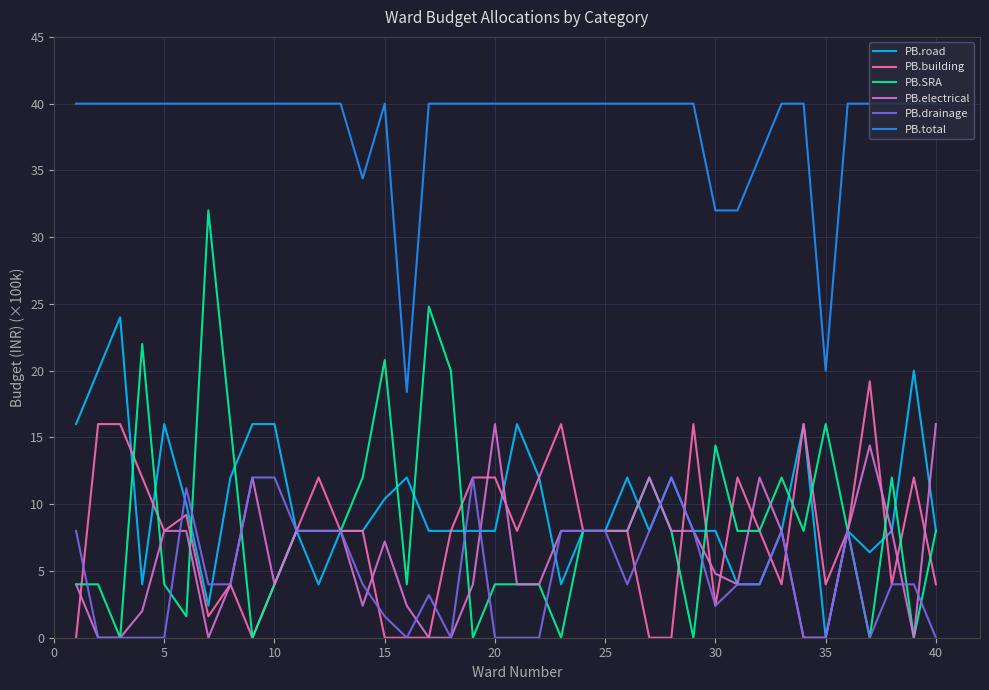

Reading right to left, what are all the values shown in this chart?

PB.road: 8.0	20.0	8.0	6.4	8.0	0.0	16.0	8.0	4.0	4.0	8.0	8.0	12.0	8.0	12.0	8.0	8.0	4.0	12.0	16.0	8.0	8.0	8.0	8.0	12.0	10.4	8.0	8.0	4.0	8.0	16.0	16.0	12.0	2.4	10.0	16.0	4.0	24.0	20.0	16.0
PB.building: 4.0	12.0	4.0	19.2	8.0	4.0	16.0	4.0	8.0	12.0	2.4	16.0	0.0	0.0	8.0	8.0	8.0	16.0	12.0	8.0	12.0	12.0	8.0	0.0	0.0	0.0	8.0	8.0	12.0	8.0	4.0	0.0	4.0	1.6	9.2	8.0	12.0	16.0	16.0	0.0
PB.SRA: 8.0	0.0	12.0	0.0	8.0	16.0	8.0	12.0	8.0	8.0	14.4	0.0	8.0	12.0	8.0	8.0	8.0	0.0	4.0	4.0	4.0	0.0	20.0	24.8	4.0	20.8	12.0	8.0	8.0	8.0	4.0	0.0	16.0	32.0	1.6	4.0	22.0	0.0	4.0	4.0
PB.electrical: 16.0	0.0	8.0	14.4	8.0	0.0	0.0	8.0	12.0	4.0	4.8	8.0	8.0	12.0	8.0	8.0	8.0	8.0	4.0	4.0	16.0	4.0	0.0	0.0	2.4	7.2	2.4	8.0	8.0	8.0	4.0	12.0	4.0	0.0	8.0	8.0	2.0	0.0	0.0	4.0
PB.drainage: 0.0	4.0	4.0	0.0	8.0	0.0	0.0	8.0	4.0	4.0	2.4	8.0	12.0	8.0	4.0	8.0	8.0	8.0	0.0	0.0	0.0	12.0	0.0	3.2	0.0	1.6	4.0	8.0	8.0	8.0	12.0	12.0	4.0	4.0	11.2	0.0	0.0	0.0	0.0	8.0
PB.total: 40.0	40.0	40.0	40.0	40.0	20.0	40.0	40.0	36.0	32.0	32.0	40.0	40.0	40.0	40.0	40.0	40.0	40.0	40.0	40.0	40.0	40.0	40.0	40.0	18.4	40.0	34.4	40.0	40.0	40.0	40.0	40.0	40.0	40.0	40.0	40.0	40.0	40.0	40.0	40.0